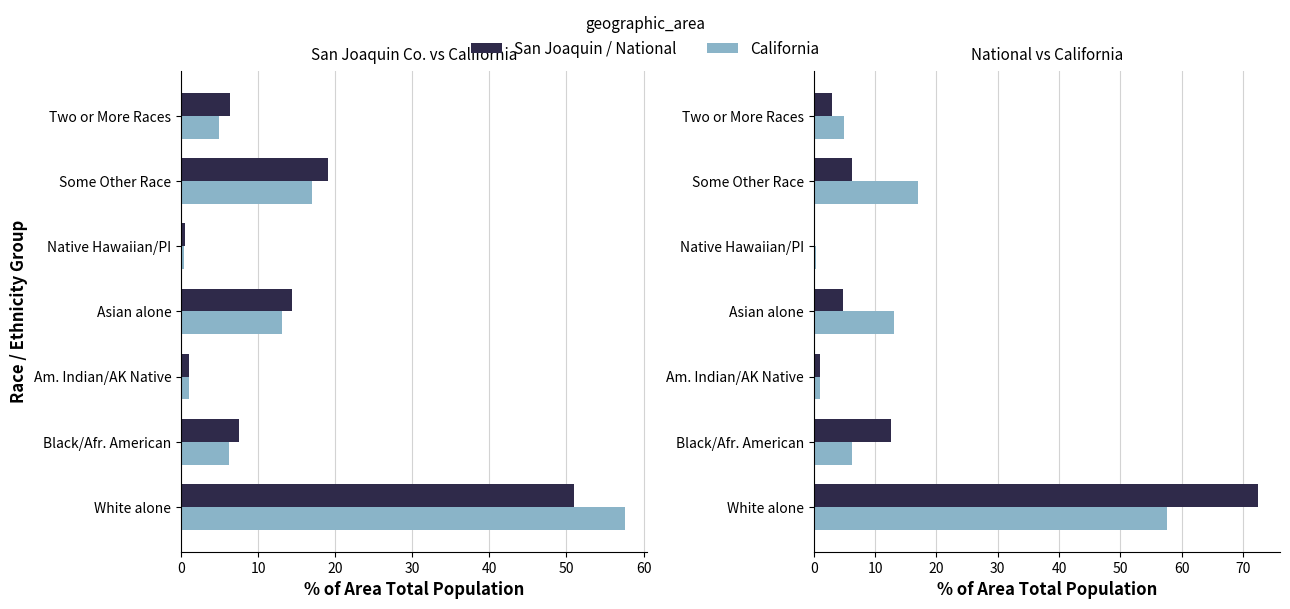

Between Am. Indian/AK Native and Two or More Races, which series saw the biggest shift?

San Joaquin County